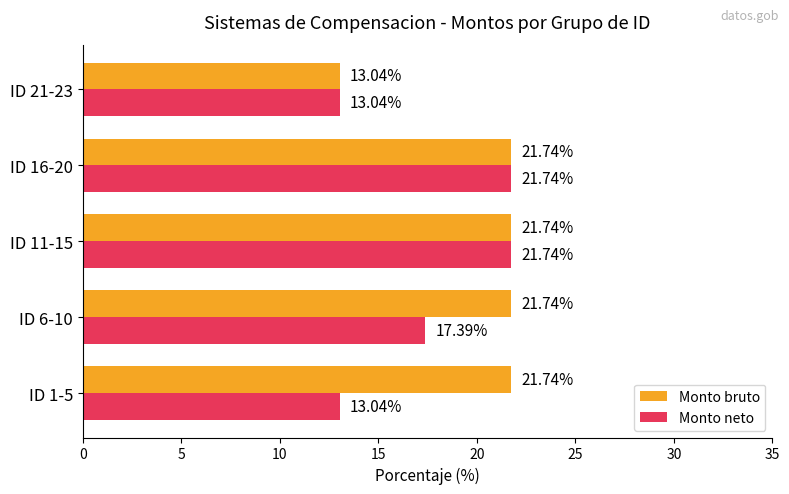

Which series changed the most between ID 1-5 and ID 6-10?

Monto neto